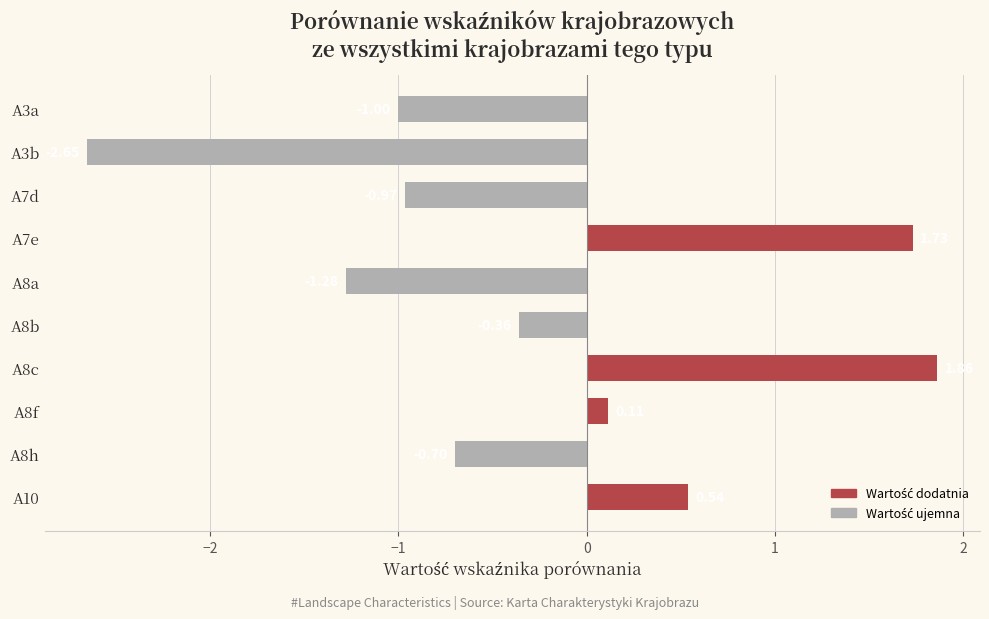

Between A8b and A3a, which is larger?

A8b